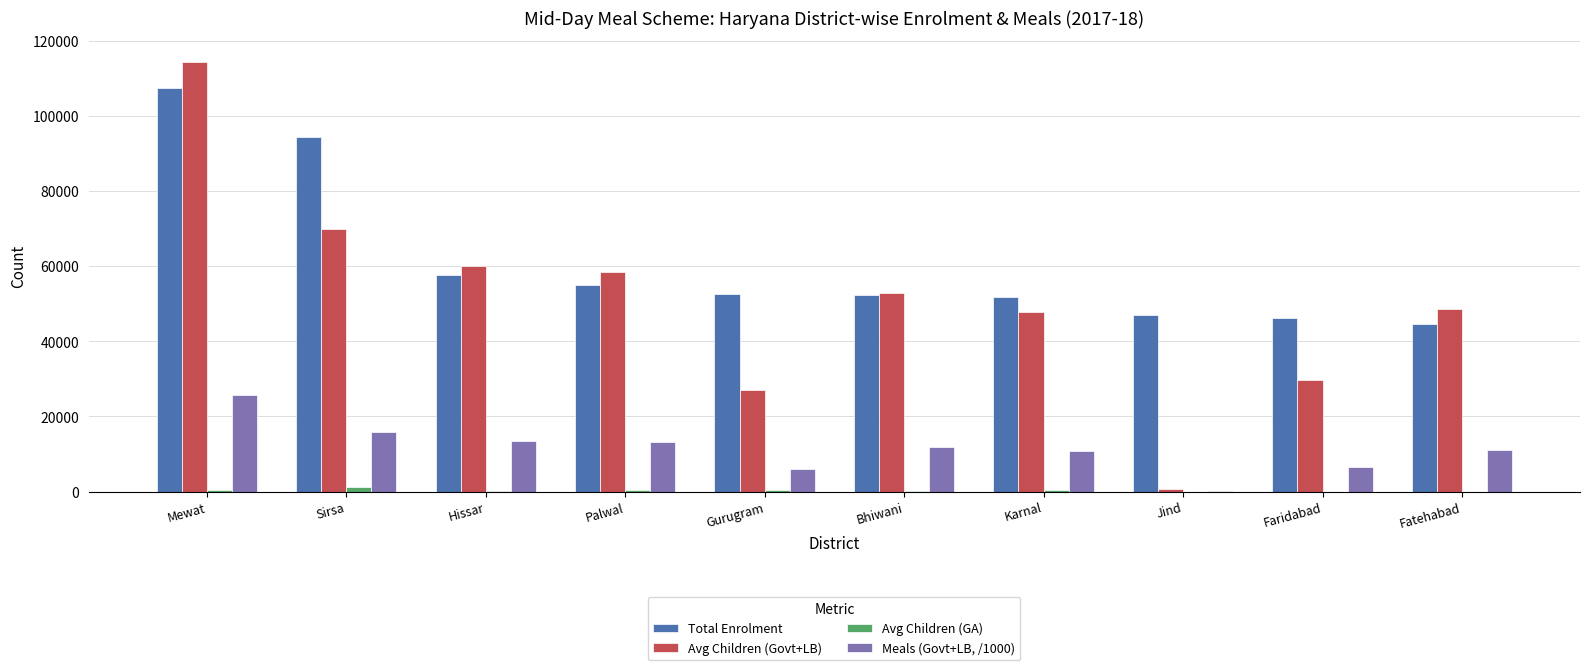

At which label does Total Enrolment reach its peak?

Mewat